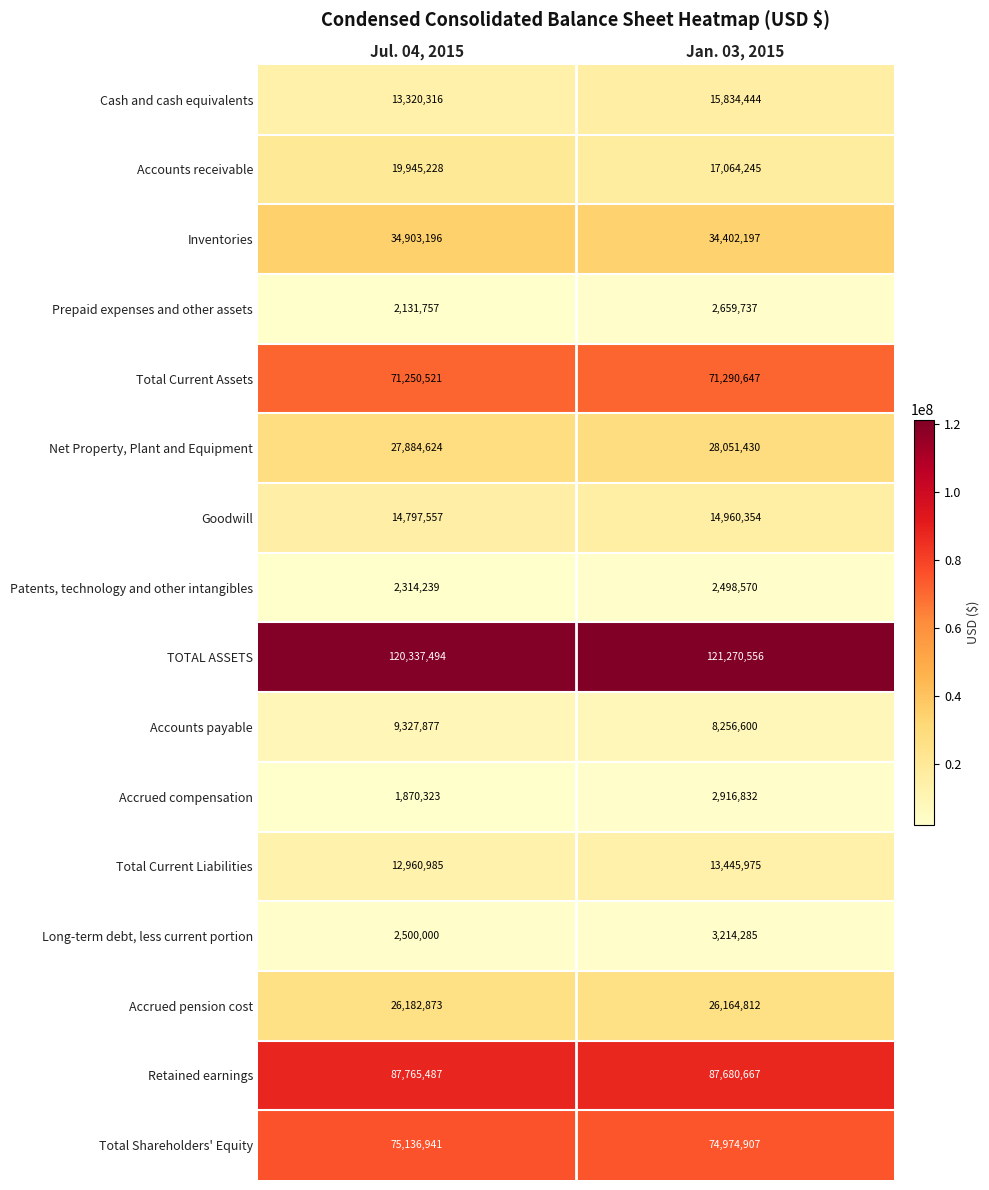

Which label corresponds to the smallest value in the chart?

Jul. 04, 2015